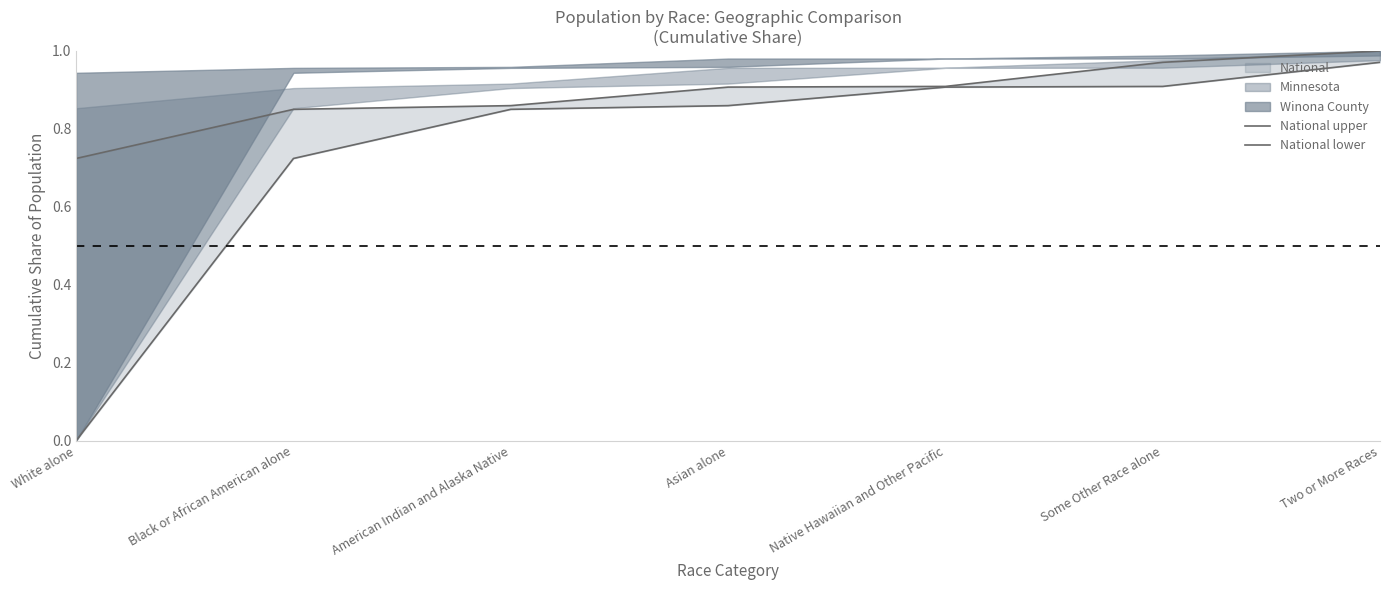

True or false: National upper has a value of 0.2 at Black or African American alone.

False